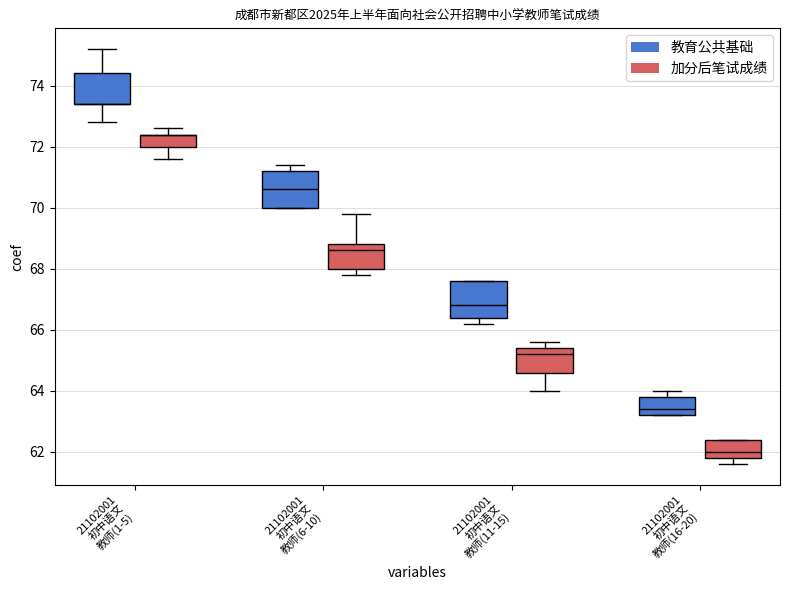

What is the maximum value shown in the chart?

75.2